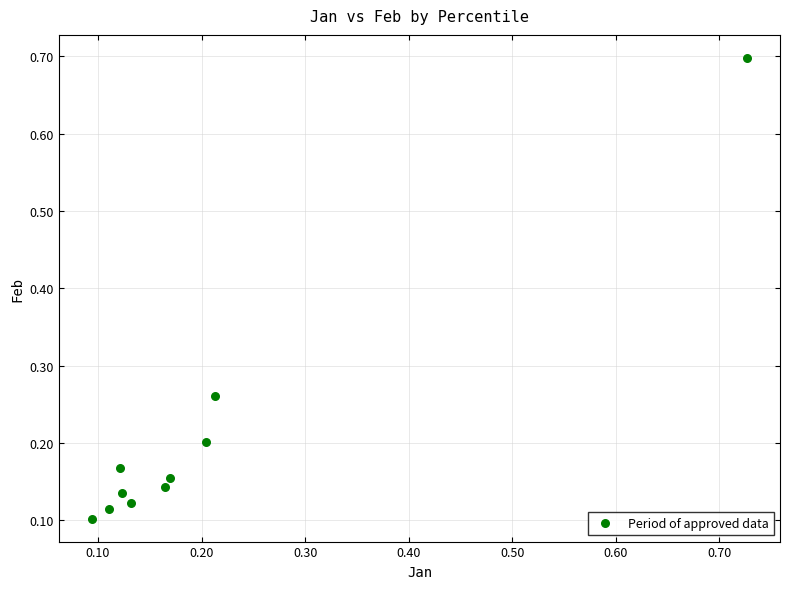

What is the range of Y values (max minus min)?

0.6